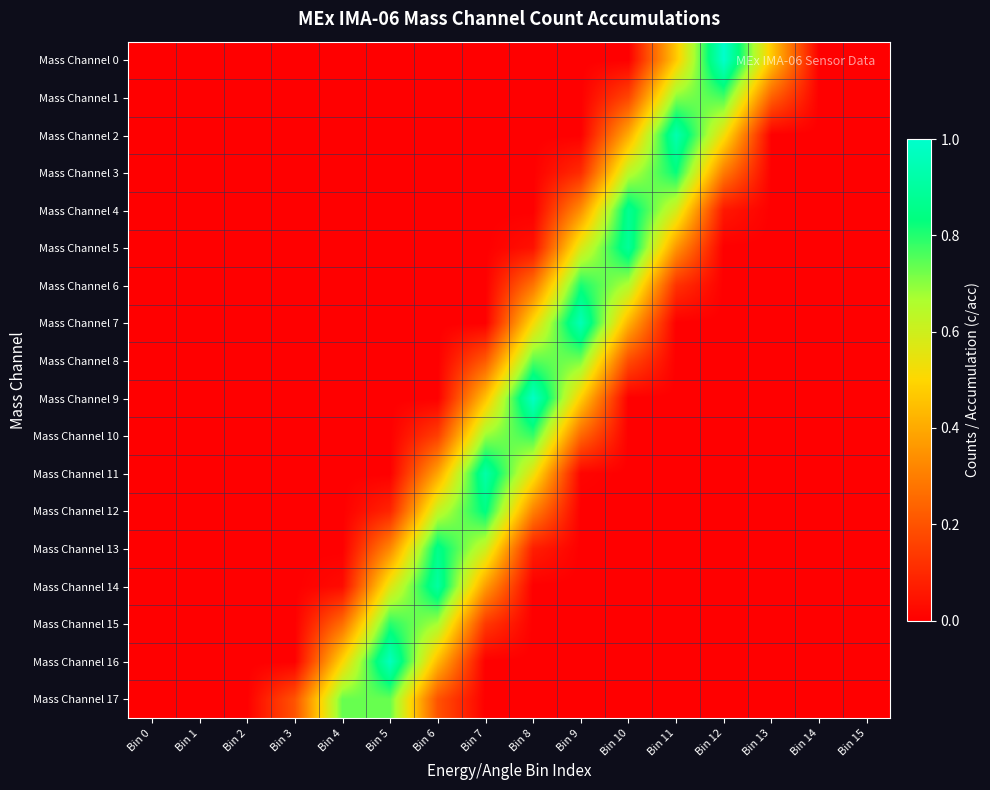

Reading left to right, transcribe all the data shown in this chart.

Mass Channel 0: Bin 0=0.0	Bin 1=0.0	Bin 2=0.0	Bin 3=0.0	Bin 4=0.0	Bin 5=0.0	Bin 6=0.0	Bin 7=0.0	Bin 8=0.0	Bin 9=0.0	Bin 10=0.0	Bin 11=0.5	Bin 12=1.0	Bin 13=0.5	Bin 14=0.0	Bin 15=0.0
Mass Channel 1: Bin 0=0.0	Bin 1=0.0	Bin 2=0.0	Bin 3=0.0	Bin 4=0.0	Bin 5=0.0	Bin 6=0.0	Bin 7=0.0	Bin 8=0.0	Bin 9=0.0	Bin 10=0.2	Bin 11=0.7	Bin 12=0.8	Bin 13=0.2	Bin 14=0.0	Bin 15=0.0
Mass Channel 2: Bin 0=0.0	Bin 1=0.0	Bin 2=0.0	Bin 3=0.0	Bin 4=0.0	Bin 5=0.0	Bin 6=0.0	Bin 7=0.0	Bin 8=0.0	Bin 9=0.0	Bin 10=0.4	Bin 11=0.9	Bin 12=0.5	Bin 13=0.0	Bin 14=0.0	Bin 15=0.0
Mass Channel 3: Bin 0=0.0	Bin 1=0.0	Bin 2=0.0	Bin 3=0.0	Bin 4=0.0	Bin 5=0.0	Bin 6=0.0	Bin 7=0.0	Bin 8=0.0	Bin 9=0.1	Bin 10=0.6	Bin 11=0.8	Bin 12=0.3	Bin 13=0.0	Bin 14=0.0	Bin 15=0.0
Mass Channel 4: Bin 0=0.0	Bin 1=0.0	Bin 2=0.0	Bin 3=0.0	Bin 4=0.0	Bin 5=0.0	Bin 6=0.0	Bin 7=0.0	Bin 8=0.0	Bin 9=0.3	Bin 10=0.9	Bin 11=0.6	Bin 12=0.1	Bin 13=0.0	Bin 14=0.0	Bin 15=0.0
Mass Channel 5: Bin 0=0.0	Bin 1=0.0	Bin 2=0.0	Bin 3=0.0	Bin 4=0.0	Bin 5=0.0	Bin 6=0.0	Bin 7=0.0	Bin 8=0.0	Bin 9=0.6	Bin 10=0.9	Bin 11=0.4	Bin 12=0.0	Bin 13=0.0	Bin 14=0.0	Bin 15=0.0
Mass Channel 6: Bin 0=0.0	Bin 1=0.0	Bin 2=0.0	Bin 3=0.0	Bin 4=0.0	Bin 5=0.0	Bin 6=0.0	Bin 7=0.0	Bin 8=0.3	Bin 9=0.8	Bin 10=0.7	Bin 11=0.1	Bin 12=0.0	Bin 13=0.0	Bin 14=0.0	Bin 15=0.0
Mass Channel 7: Bin 0=0.0	Bin 1=0.0	Bin 2=0.0	Bin 3=0.0	Bin 4=0.0	Bin 5=0.0	Bin 6=0.0	Bin 7=0.0	Bin 8=0.5	Bin 9=1.0	Bin 10=0.4	Bin 11=0.0	Bin 12=0.0	Bin 13=0.0	Bin 14=0.0	Bin 15=0.0
Mass Channel 8: Bin 0=0.0	Bin 1=0.0	Bin 2=0.0	Bin 3=0.0	Bin 4=0.0	Bin 5=0.0	Bin 6=0.0	Bin 7=0.2	Bin 8=0.7	Bin 9=0.7	Bin 10=0.2	Bin 11=0.0	Bin 12=0.0	Bin 13=0.0	Bin 14=0.0	Bin 15=0.0
Mass Channel 9: Bin 0=0.0	Bin 1=0.0	Bin 2=0.0	Bin 3=0.0	Bin 4=0.0	Bin 5=0.0	Bin 6=0.0	Bin 7=0.5	Bin 8=1.0	Bin 9=0.5	Bin 10=0.0	Bin 11=0.0	Bin 12=0.0	Bin 13=0.0	Bin 14=0.0	Bin 15=0.0
Mass Channel 10: Bin 0=0.0	Bin 1=0.0	Bin 2=0.0	Bin 3=0.0	Bin 4=0.0	Bin 5=0.0	Bin 6=0.2	Bin 7=0.7	Bin 8=0.8	Bin 9=0.2	Bin 10=0.0	Bin 11=0.0	Bin 12=0.0	Bin 13=0.0	Bin 14=0.0	Bin 15=0.0
Mass Channel 11: Bin 0=0.0	Bin 1=0.0	Bin 2=0.0	Bin 3=0.0	Bin 4=0.0	Bin 5=0.0	Bin 6=0.4	Bin 7=0.9	Bin 8=0.5	Bin 9=0.0	Bin 10=0.0	Bin 11=0.0	Bin 12=0.0	Bin 13=0.0	Bin 14=0.0	Bin 15=0.0
Mass Channel 12: Bin 0=0.0	Bin 1=0.0	Bin 2=0.0	Bin 3=0.0	Bin 4=0.0	Bin 5=0.1	Bin 6=0.6	Bin 7=0.8	Bin 8=0.3	Bin 9=0.0	Bin 10=0.0	Bin 11=0.0	Bin 12=0.0	Bin 13=0.0	Bin 14=0.0	Bin 15=0.0
Mass Channel 13: Bin 0=0.0	Bin 1=0.0	Bin 2=0.0	Bin 3=0.0	Bin 4=0.0	Bin 5=0.3	Bin 6=0.9	Bin 7=0.6	Bin 8=0.1	Bin 9=0.0	Bin 10=0.0	Bin 11=0.0	Bin 12=0.0	Bin 13=0.0	Bin 14=0.0	Bin 15=0.0
Mass Channel 14: Bin 0=0.0	Bin 1=0.0	Bin 2=0.0	Bin 3=0.0	Bin 4=0.0	Bin 5=0.6	Bin 6=0.9	Bin 7=0.4	Bin 8=0.0	Bin 9=0.0	Bin 10=0.0	Bin 11=0.0	Bin 12=0.0	Bin 13=0.0	Bin 14=0.0	Bin 15=0.0
Mass Channel 15: Bin 0=0.0	Bin 1=0.0	Bin 2=0.0	Bin 3=0.0	Bin 4=0.3	Bin 5=0.8	Bin 6=0.7	Bin 7=0.1	Bin 8=0.0	Bin 9=0.0	Bin 10=0.0	Bin 11=0.0	Bin 12=0.0	Bin 13=0.0	Bin 14=0.0	Bin 15=0.0
Mass Channel 16: Bin 0=0.0	Bin 1=0.0	Bin 2=0.0	Bin 3=0.0	Bin 4=0.5	Bin 5=1.0	Bin 6=0.4	Bin 7=0.0	Bin 8=0.0	Bin 9=0.0	Bin 10=0.0	Bin 11=0.0	Bin 12=0.0	Bin 13=0.0	Bin 14=0.0	Bin 15=0.0
Mass Channel 17: Bin 0=0.0	Bin 1=0.0	Bin 2=0.0	Bin 3=0.2	Bin 4=0.7	Bin 5=0.7	Bin 6=0.2	Bin 7=0.0	Bin 8=0.0	Bin 9=0.0	Bin 10=0.0	Bin 11=0.0	Bin 12=0.0	Bin 13=0.0	Bin 14=0.0	Bin 15=0.0